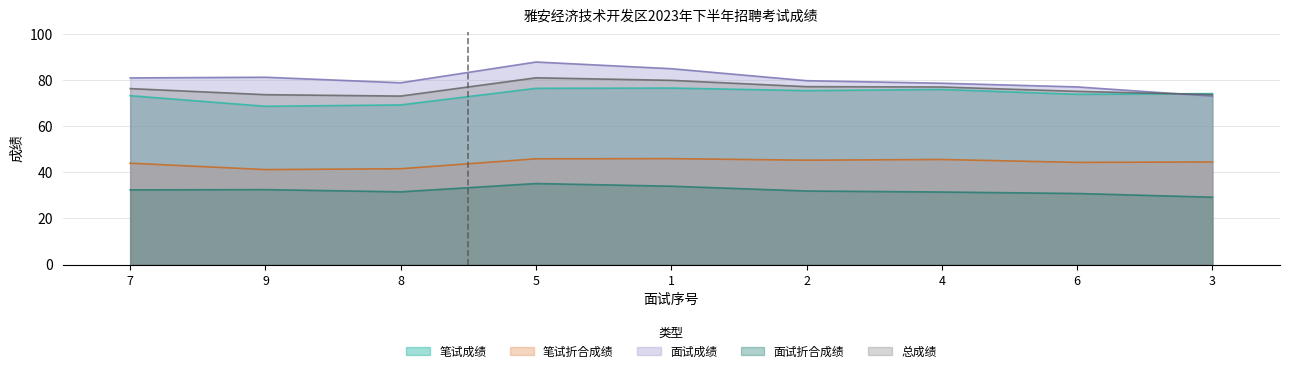

Rank the series by their maximum value, from highest to lowest.

面试成绩, 总成绩, 笔试成绩, 笔试折合成绩, 面试折合成绩